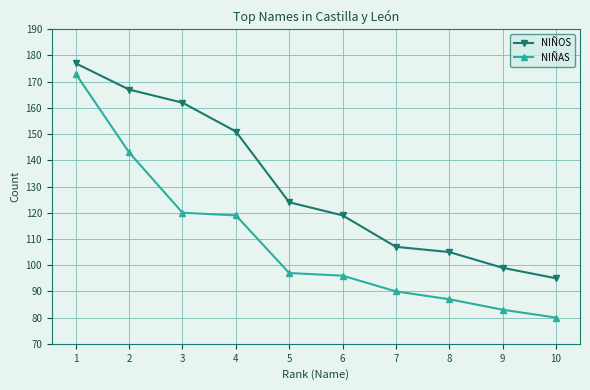

Which series has the widest spread of values?

NIÑAS